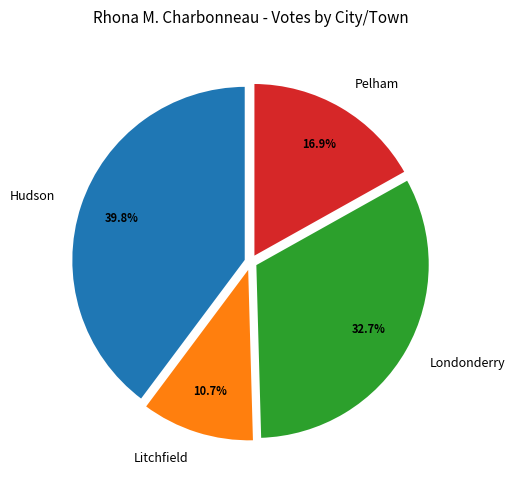

What is the ratio of the value at Londonderry to the value at Litchfield?

3.1